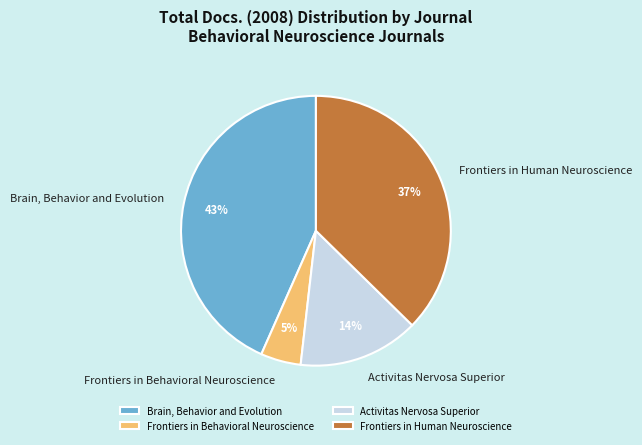

True or false: Activitas Nervosa Superior accounts for 14% of the total.

True